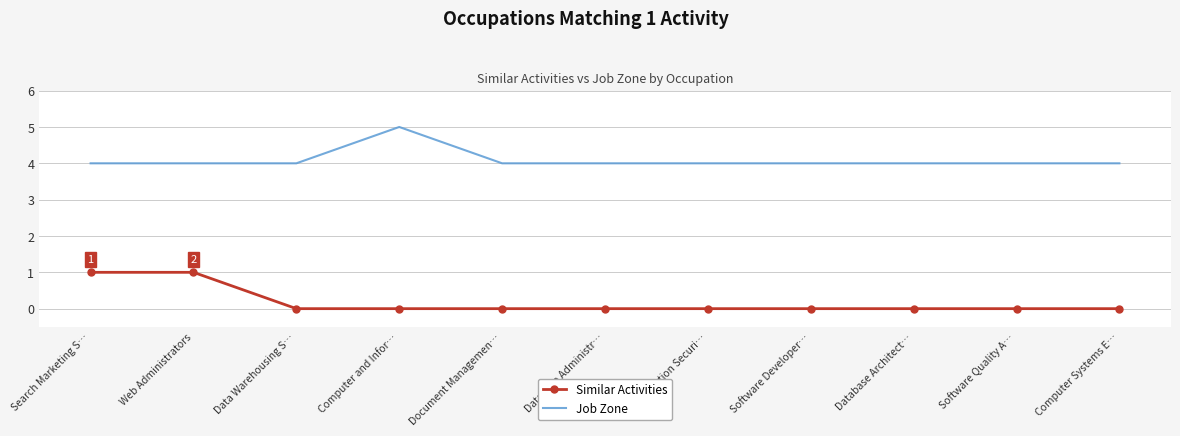

Reading left to right, list all the values displayed in this chart.

Similar Activities: Search Marketing S…=1	Web Administrators=1	Data Warehousing S…=0	Computer and Infor…=0	Document Managemen…=0	Database Administr…=0	Information Securi…=0	Software Developer…=0	Database Architect…=0	Software Quality A…=0	Computer Systems E…=0
Job Zone: Search Marketing S…=4	Web Administrators=4	Data Warehousing S…=4	Computer and Infor…=5	Document Managemen…=4	Database Administr…=4	Information Securi…=4	Software Developer…=4	Database Architect…=4	Software Quality A…=4	Computer Systems E…=4